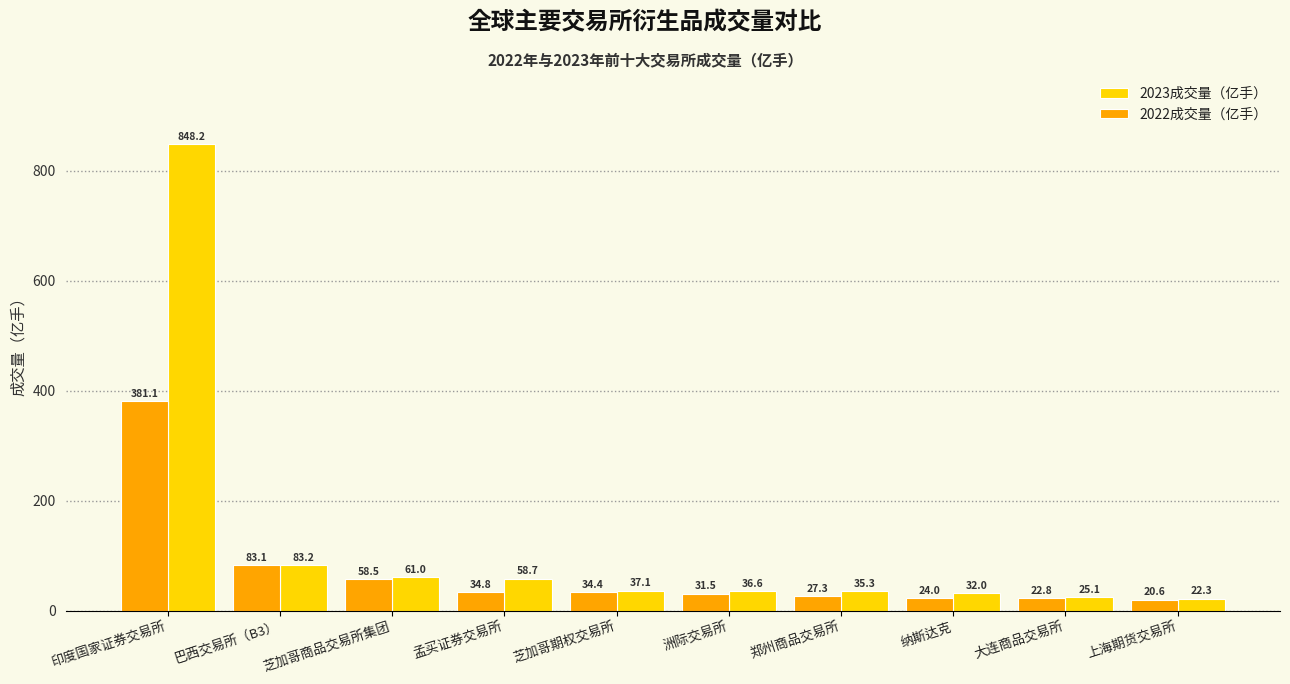

Where does the 2023成交量（亿手） series first go above 37?

印度国家证券交易所